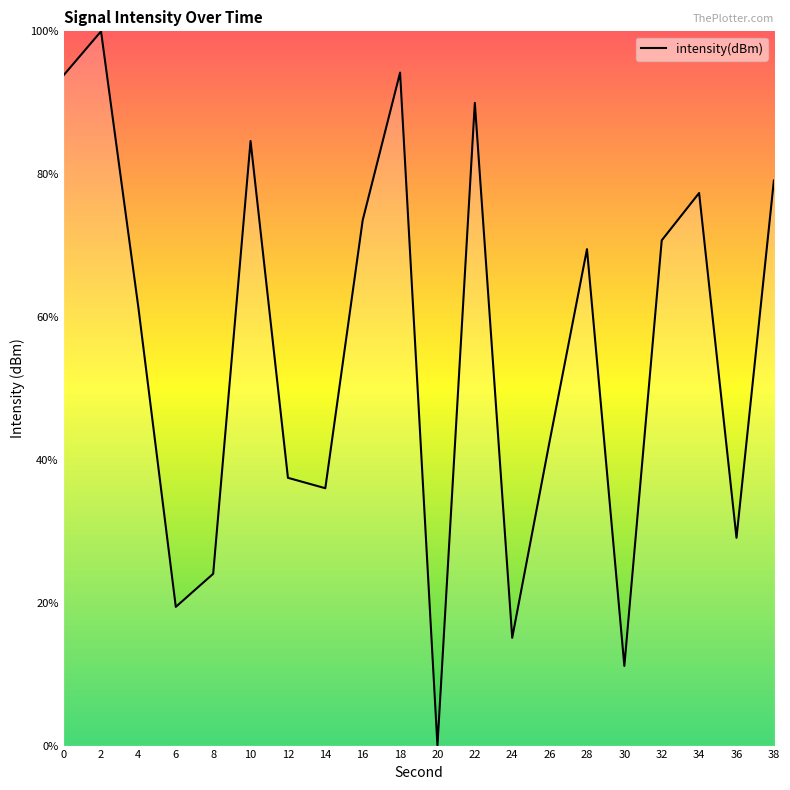

Which label corresponds to the largest value in the chart?

2